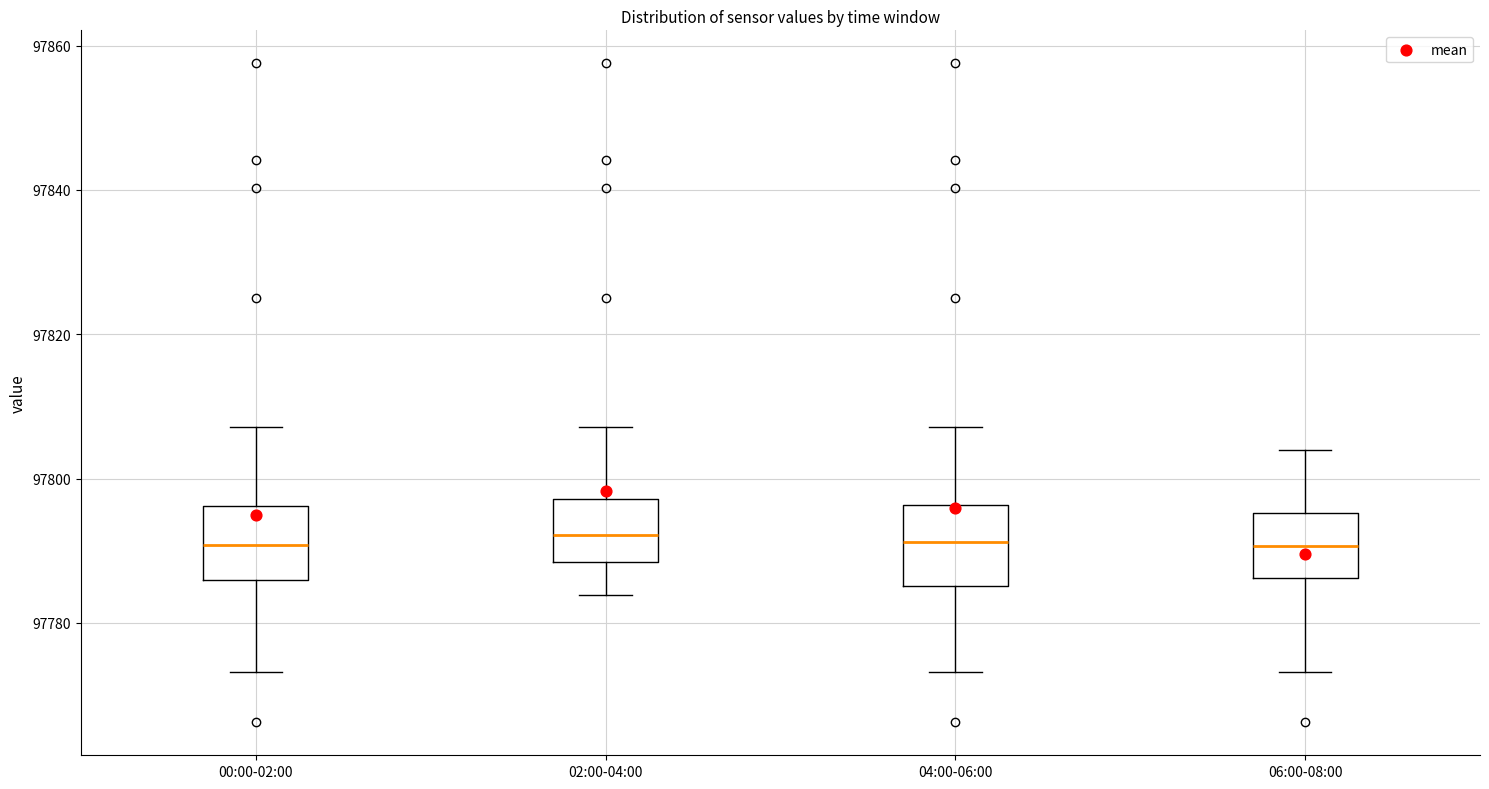

Where is the upper edge of the box for 06:00-08:00 on the y-axis? The values are not printed on the chart, so give them approximately, as read against the axis.

97796